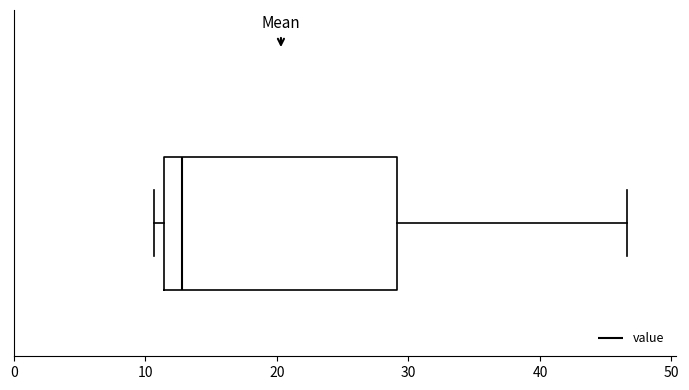

Where is the left edge of the box on the x-axis? The values are not printed on the chart, so give them approximately, as read against the axis.

11